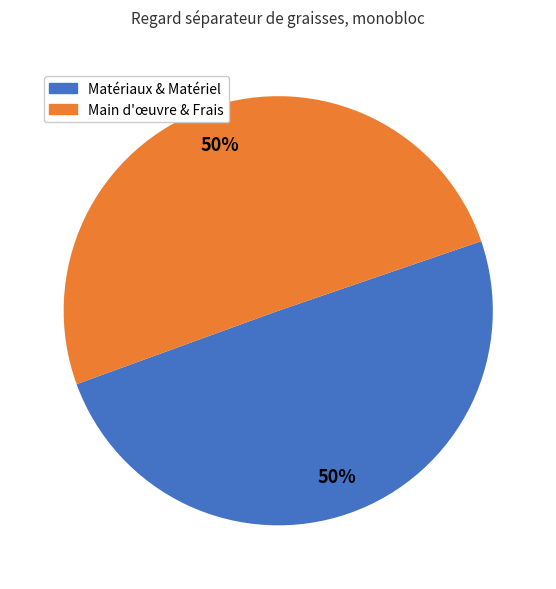

To the nearest percent, what is the average slice percentage?

50%